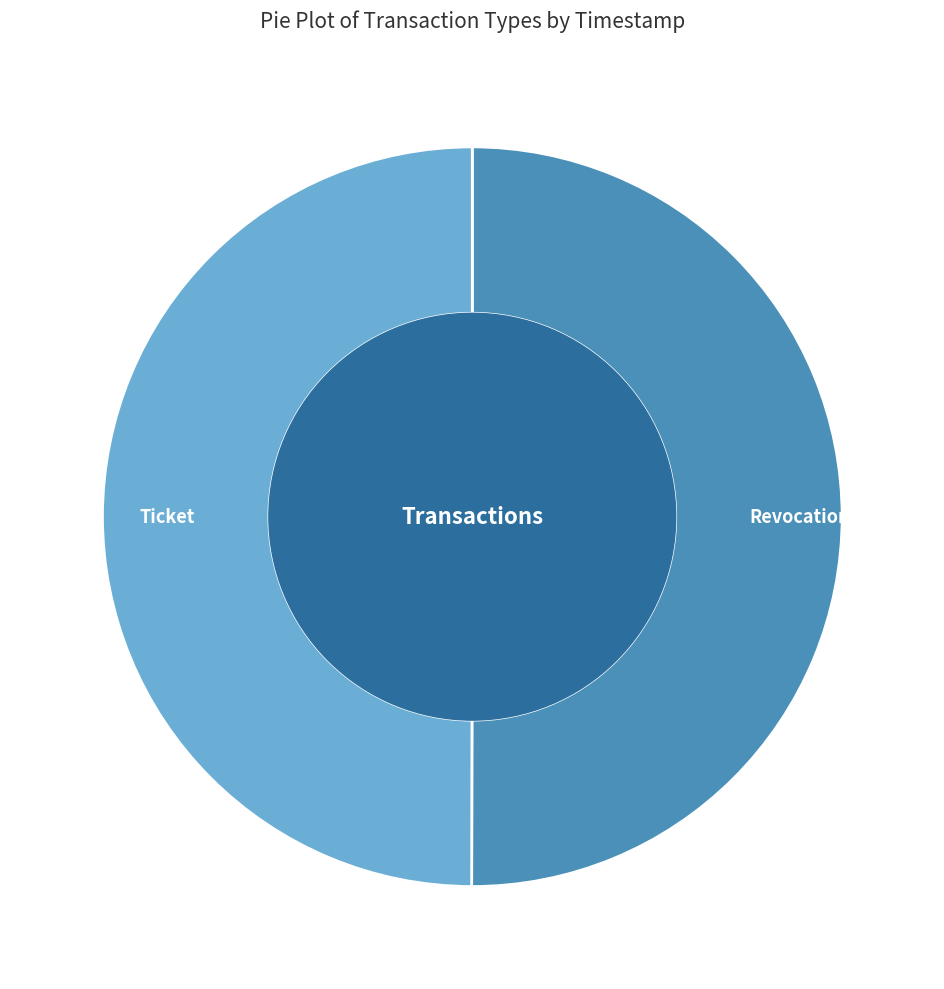

What is the ratio of the value at Revocation to the value at Ticket?

1.0